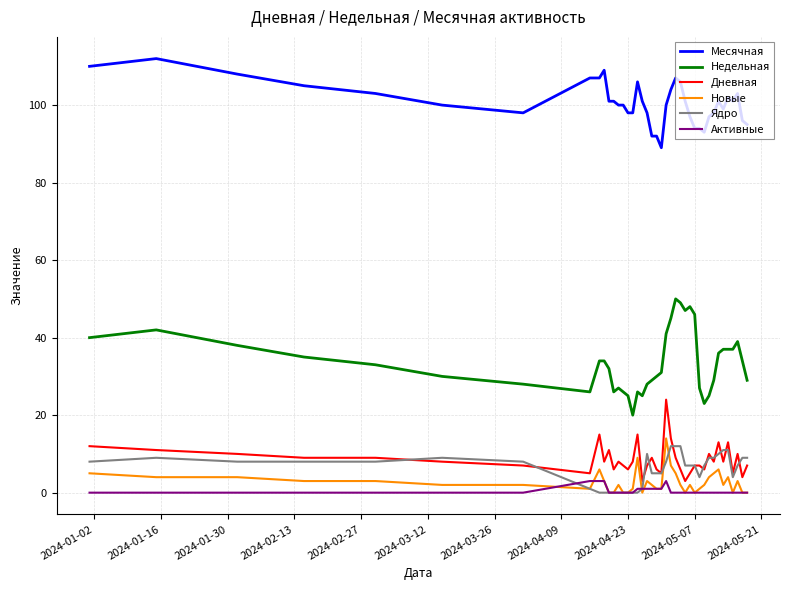

True or false: Недельная and Дневная intersect in this chart.

False